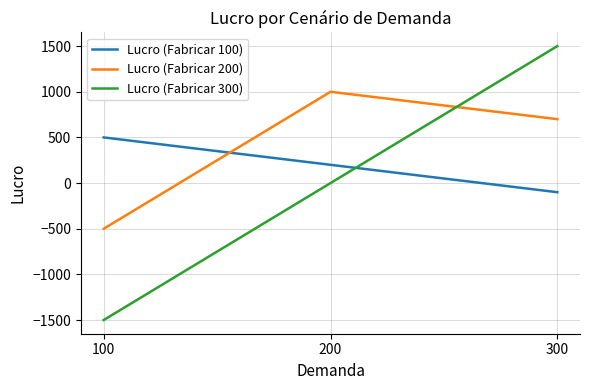

The Lucro (Fabricar 200) series shows -500 at 100. True or false?

True